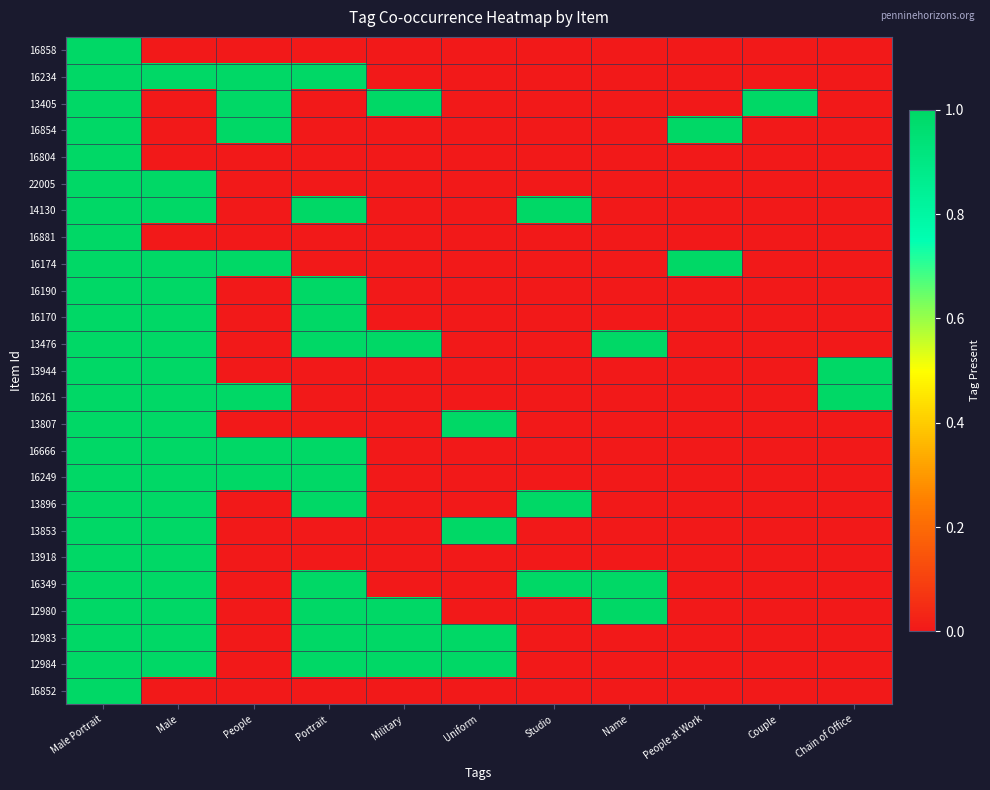

Reading right to left, extract all data points from this chart.

16858: Chain of Office=0	Couple=0	People at Work=0	Name=0	Studio=0	Uniform=0	Military=0	Portrait=0	People=0	Male=0	Male Portrait=1
16234: Chain of Office=0	Couple=0	People at Work=0	Name=0	Studio=0	Uniform=0	Military=0	Portrait=1	People=1	Male=1	Male Portrait=1
13405: Chain of Office=0	Couple=1	People at Work=0	Name=0	Studio=0	Uniform=0	Military=1	Portrait=0	People=1	Male=0	Male Portrait=1
16854: Chain of Office=0	Couple=0	People at Work=1	Name=0	Studio=0	Uniform=0	Military=0	Portrait=0	People=1	Male=0	Male Portrait=1
16804: Chain of Office=0	Couple=0	People at Work=0	Name=0	Studio=0	Uniform=0	Military=0	Portrait=0	People=0	Male=0	Male Portrait=1
22005: Chain of Office=0	Couple=0	People at Work=0	Name=0	Studio=0	Uniform=0	Military=0	Portrait=0	People=0	Male=1	Male Portrait=1
14130: Chain of Office=0	Couple=0	People at Work=0	Name=0	Studio=1	Uniform=0	Military=0	Portrait=1	People=0	Male=1	Male Portrait=1
16881: Chain of Office=0	Couple=0	People at Work=0	Name=0	Studio=0	Uniform=0	Military=0	Portrait=0	People=0	Male=0	Male Portrait=1
16174: Chain of Office=0	Couple=0	People at Work=1	Name=0	Studio=0	Uniform=0	Military=0	Portrait=0	People=1	Male=1	Male Portrait=1
16190: Chain of Office=0	Couple=0	People at Work=0	Name=0	Studio=0	Uniform=0	Military=0	Portrait=1	People=0	Male=1	Male Portrait=1
16170: Chain of Office=0	Couple=0	People at Work=0	Name=0	Studio=0	Uniform=0	Military=0	Portrait=1	People=0	Male=1	Male Portrait=1
13476: Chain of Office=0	Couple=0	People at Work=0	Name=1	Studio=0	Uniform=0	Military=1	Portrait=1	People=0	Male=1	Male Portrait=1
13944: Chain of Office=1	Couple=0	People at Work=0	Name=0	Studio=0	Uniform=0	Military=0	Portrait=0	People=0	Male=1	Male Portrait=1
16261: Chain of Office=1	Couple=0	People at Work=0	Name=0	Studio=0	Uniform=0	Military=0	Portrait=0	People=1	Male=1	Male Portrait=1
13807: Chain of Office=0	Couple=0	People at Work=0	Name=0	Studio=0	Uniform=1	Military=0	Portrait=0	People=0	Male=1	Male Portrait=1
16666: Chain of Office=0	Couple=0	People at Work=0	Name=0	Studio=0	Uniform=0	Military=0	Portrait=1	People=1	Male=1	Male Portrait=1
16249: Chain of Office=0	Couple=0	People at Work=0	Name=0	Studio=0	Uniform=0	Military=0	Portrait=1	People=1	Male=1	Male Portrait=1
13896: Chain of Office=0	Couple=0	People at Work=0	Name=0	Studio=1	Uniform=0	Military=0	Portrait=1	People=0	Male=1	Male Portrait=1
13853: Chain of Office=0	Couple=0	People at Work=0	Name=0	Studio=0	Uniform=1	Military=0	Portrait=0	People=0	Male=1	Male Portrait=1
13918: Chain of Office=0	Couple=0	People at Work=0	Name=0	Studio=0	Uniform=0	Military=0	Portrait=0	People=0	Male=1	Male Portrait=1
16349: Chain of Office=0	Couple=0	People at Work=0	Name=1	Studio=1	Uniform=0	Military=0	Portrait=1	People=0	Male=1	Male Portrait=1
12980: Chain of Office=0	Couple=0	People at Work=0	Name=1	Studio=0	Uniform=0	Military=1	Portrait=1	People=0	Male=1	Male Portrait=1
12983: Chain of Office=0	Couple=0	People at Work=0	Name=0	Studio=0	Uniform=1	Military=1	Portrait=1	People=0	Male=1	Male Portrait=1
12984: Chain of Office=0	Couple=0	People at Work=0	Name=0	Studio=0	Uniform=1	Military=1	Portrait=1	People=0	Male=1	Male Portrait=1
16852: Chain of Office=0	Couple=0	People at Work=0	Name=0	Studio=0	Uniform=0	Military=0	Portrait=0	People=0	Male=0	Male Portrait=1